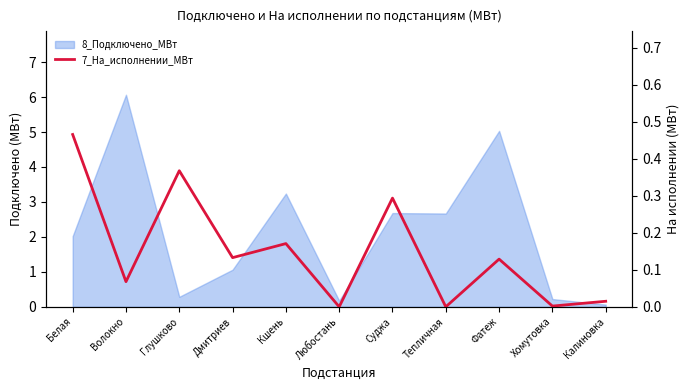

True or false: there are more than 1 points higher than both neighbors.

True